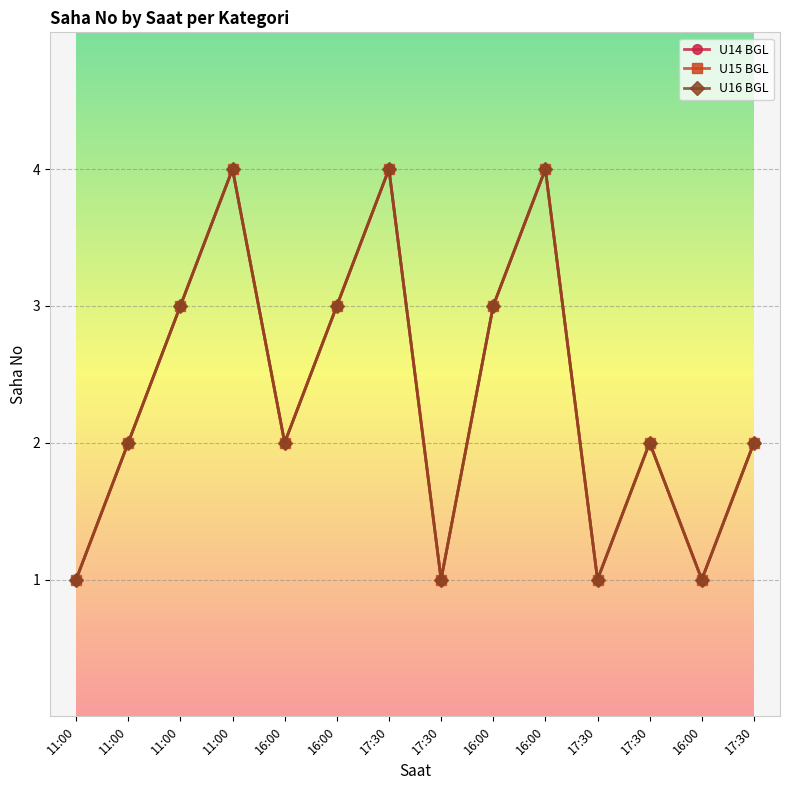

Which series has the largest total across all categories?

U14 BGL